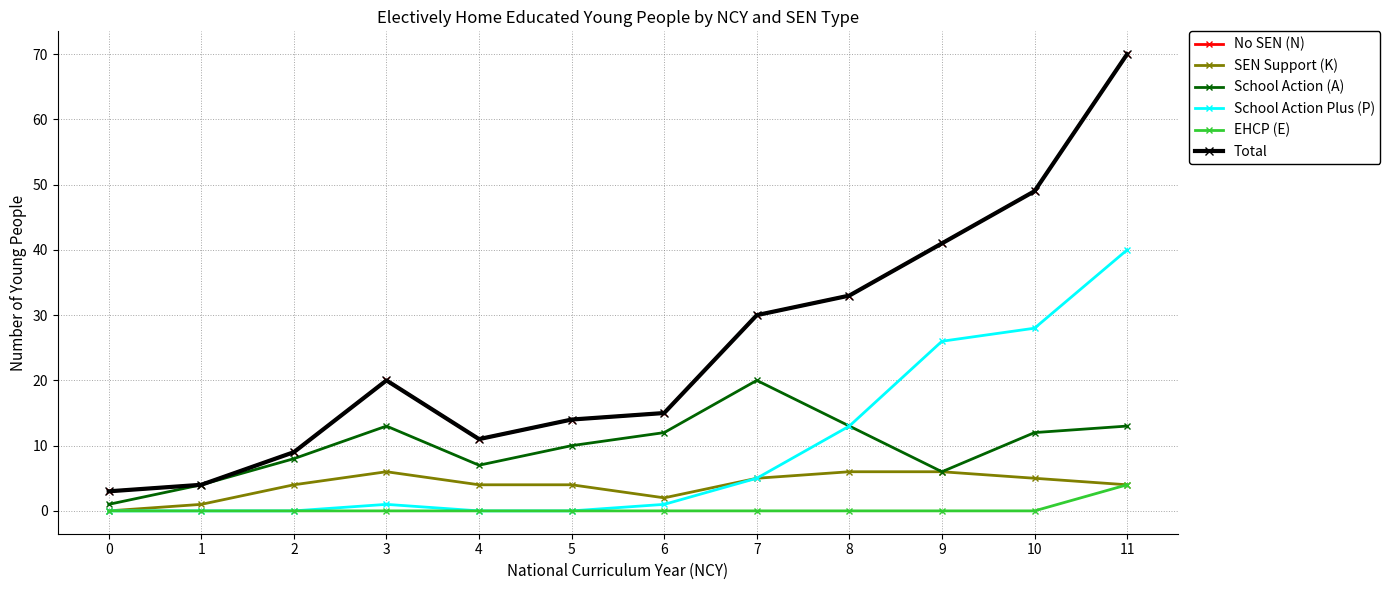

How many interior local peaks does the School Action (A) series have?

2